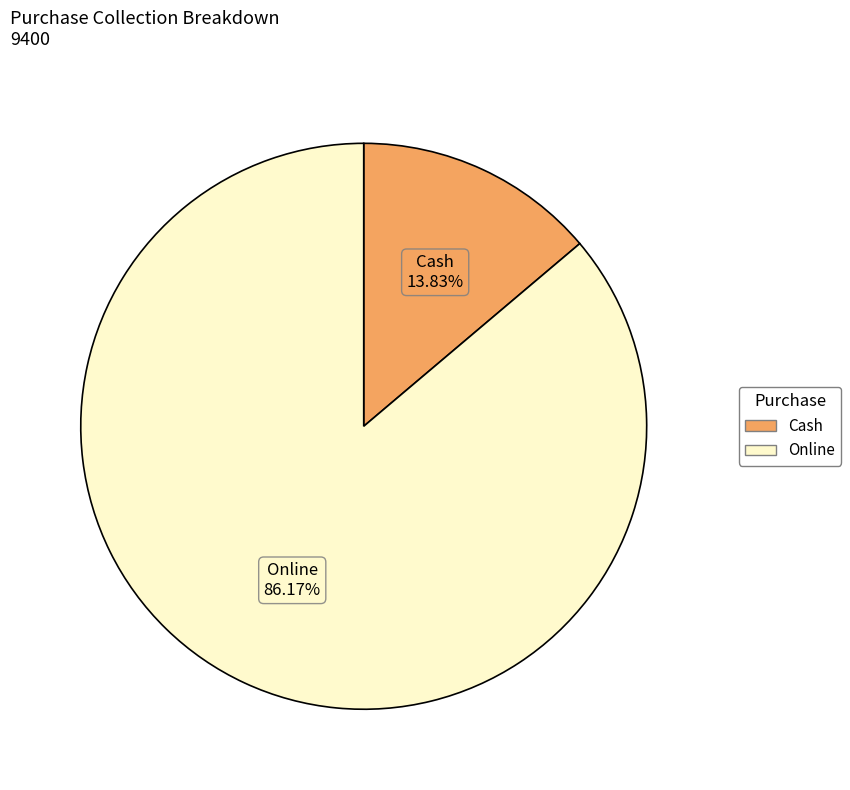

To the nearest percent, what is the difference between the Cash and Online slice percentages?

72%